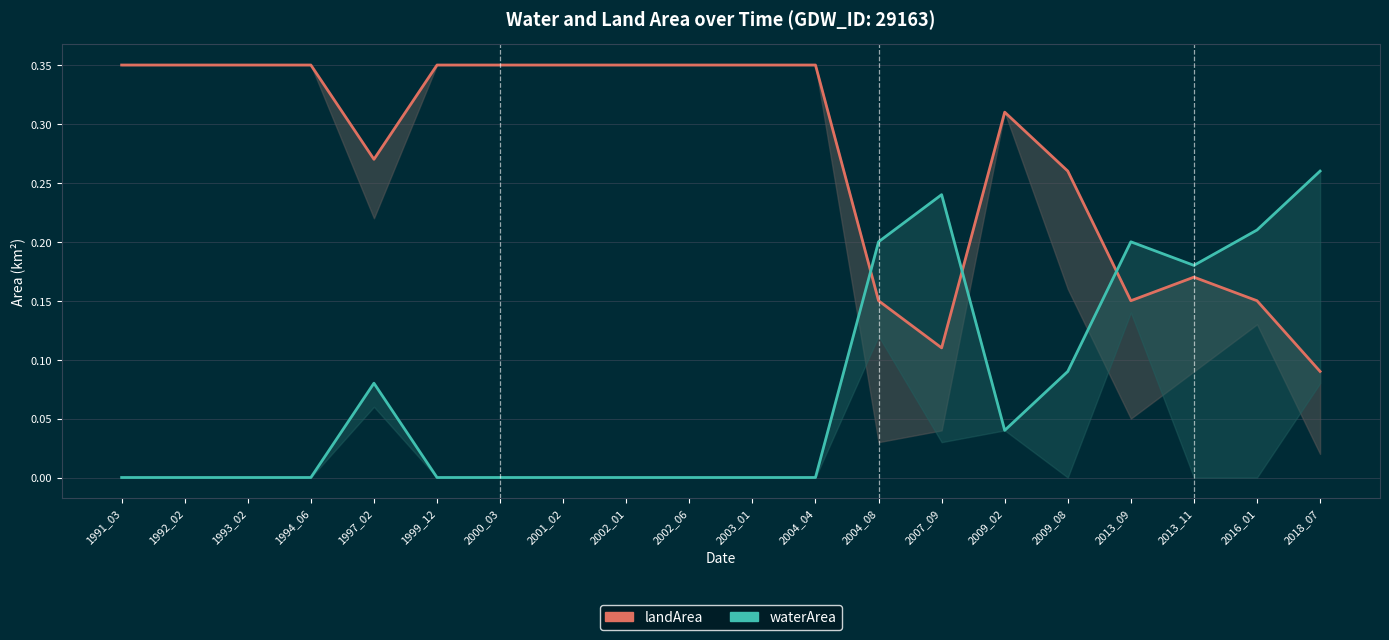

Rank the categories by waterArea value from highest to lowest.

2018_07, 2007_09, 2016_01, 2004_08, 2013_09, 2013_11, 2009_08, 1997_02, 2009_02, 1991_03, 1992_02, 1993_02, 1994_06, 1999_12, 2000_03, 2001_02, 2002_01, 2002_06, 2003_01, 2004_04